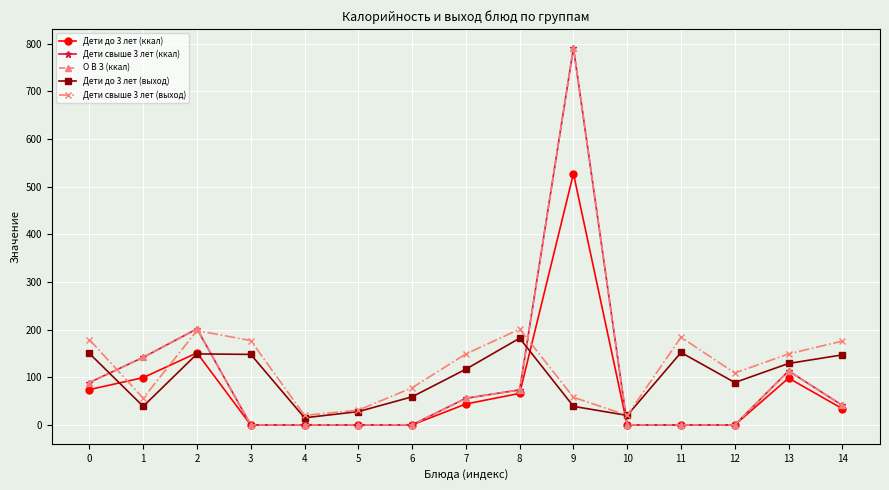

Does the chart display data point markers on the line(s)?

Yes